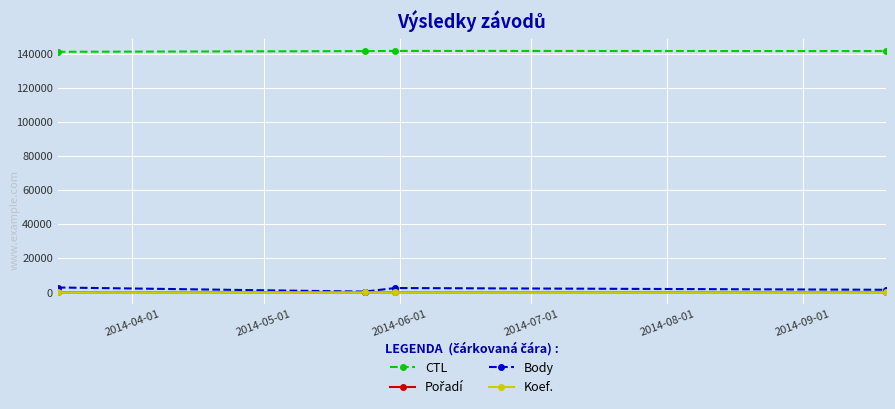

At how many categories does at least one series exceed 128768?

4